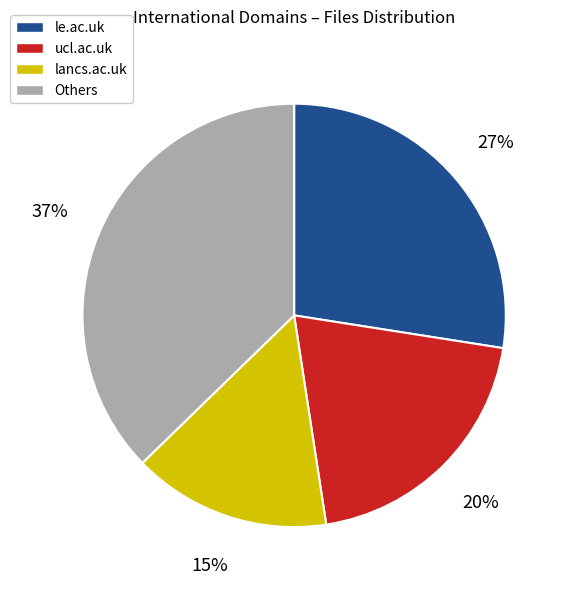

To the nearest percent, what percentage of the pie is le.ac.uk?

27%